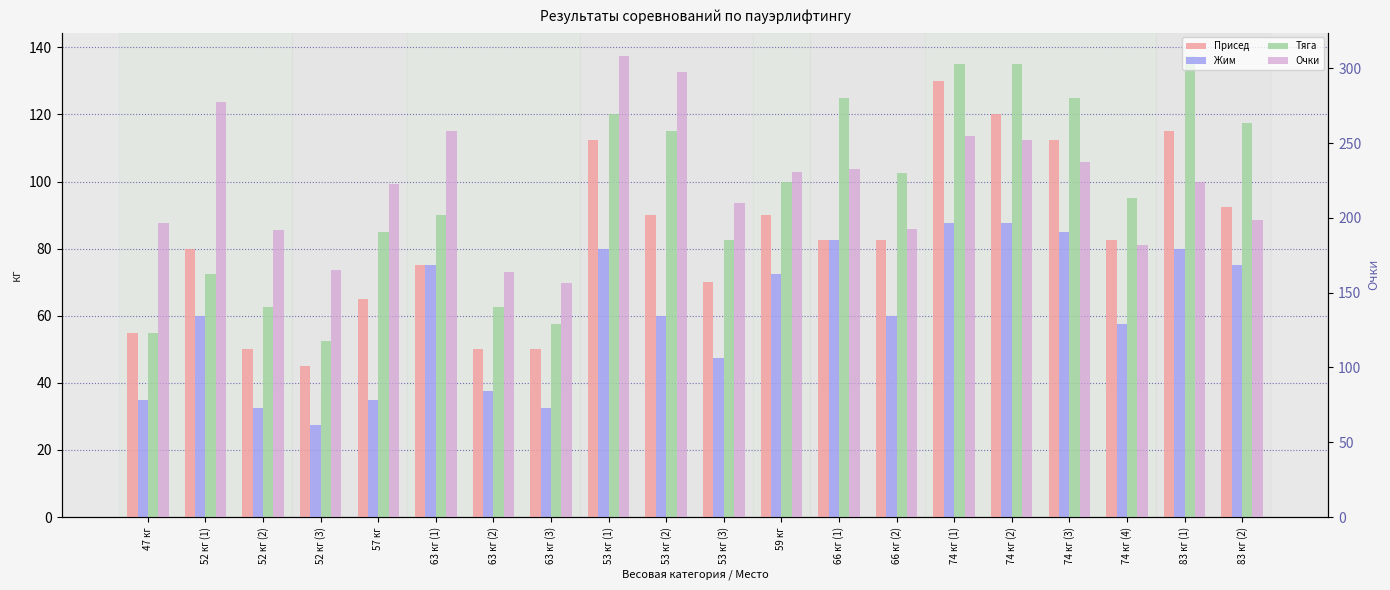

At which label does Тяга reach its peak?

83 кг (1)